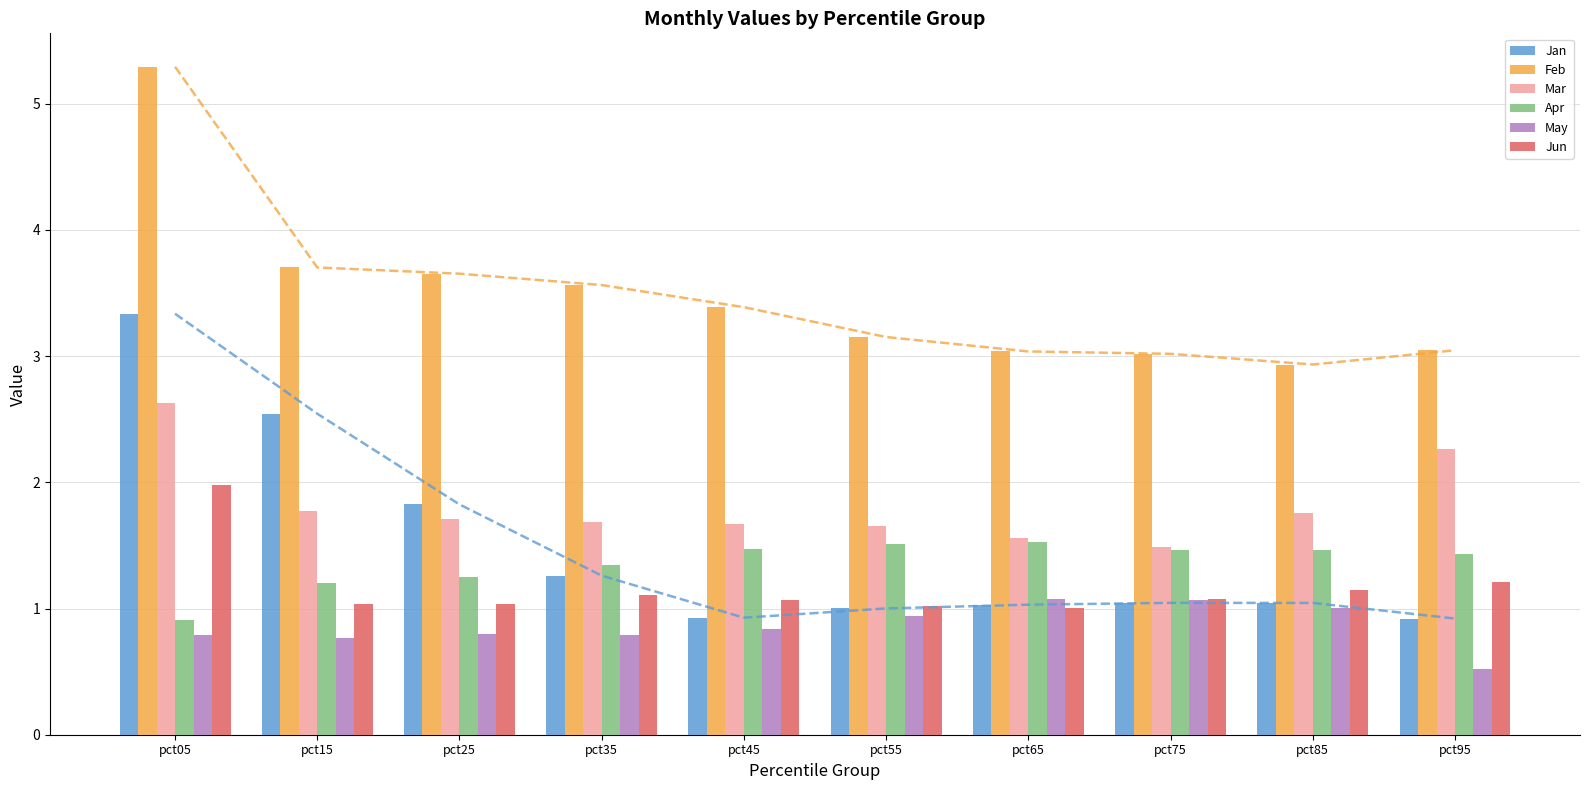

Reading right to left, transcribe all the data shown in this chart.

Jan: 0.9	1.0	1.0	1.0	1.0	0.9	1.3	1.8	2.5	3.3
Feb: 3.0	2.9	3.0	3.0	3.2	3.4	3.6	3.7	3.7	5.3
Mar: 2.3	1.8	1.5	1.6	1.7	1.7	1.7	1.7	1.8	2.6
Apr: 1.4	1.5	1.5	1.5	1.5	1.5	1.3	1.3	1.2	0.9
May: 0.5	1.0	1.1	1.1	0.9	0.8	0.8	0.8	0.8	0.8
Jun: 1.2	1.1	1.1	1.0	1.0	1.1	1.1	1.0	1.0	2.0